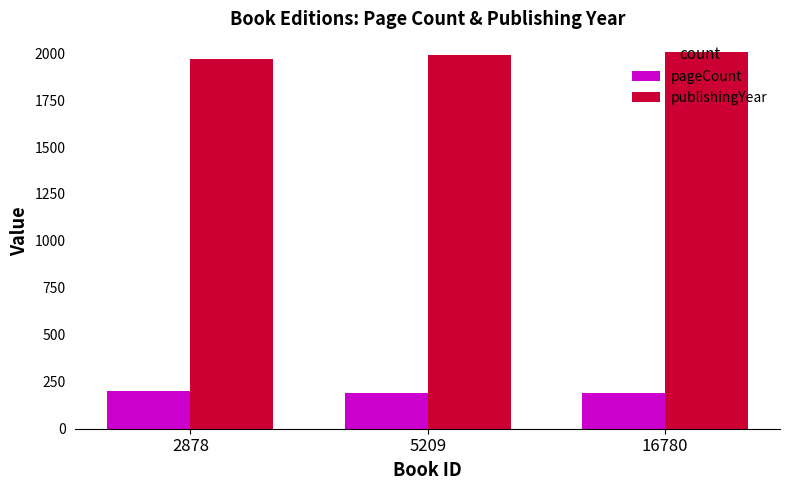

What is the difference between the maximum and minimum values in the pageCount series?

10